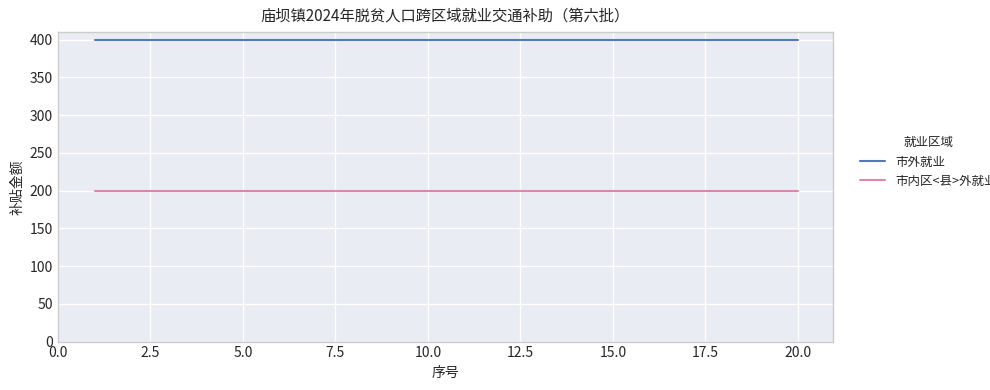

What is the maximum value shown in the chart?

400